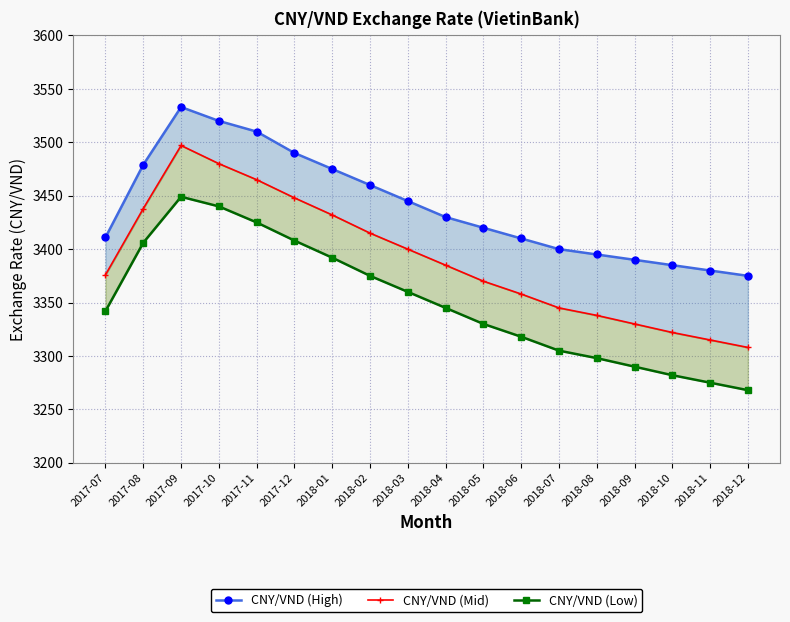

What is the difference between the maximum and minimum values in the CNY/VND (Low) series?

181